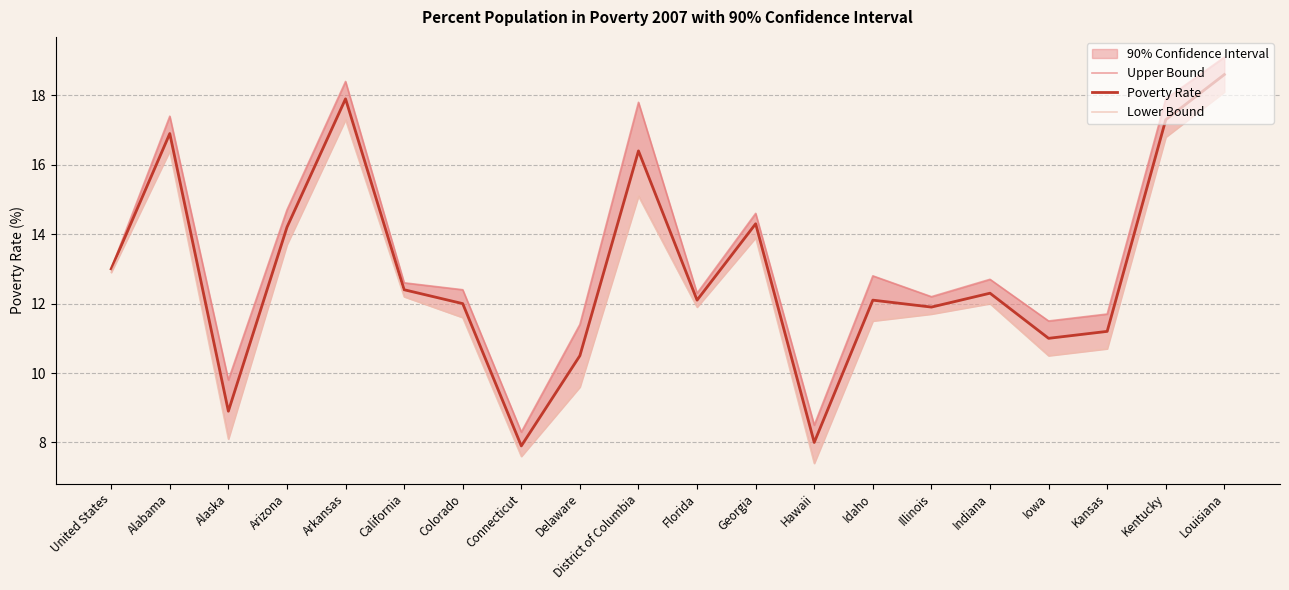

Which series has the largest total across all categories?

Upper Bound